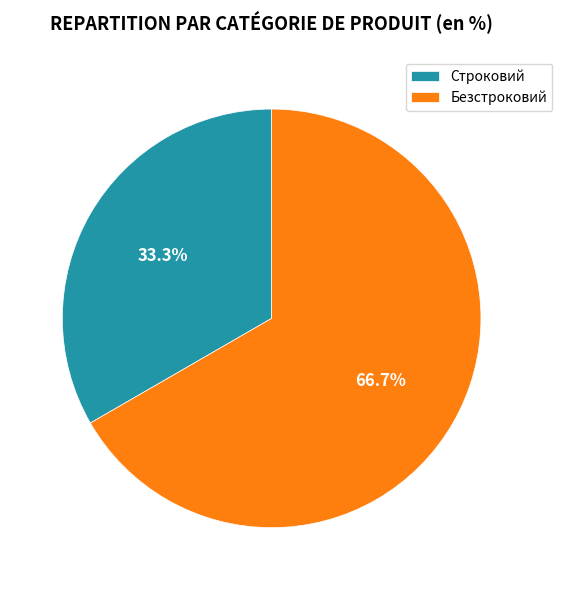

Which category has the smallest portion of the pie?

Строковий